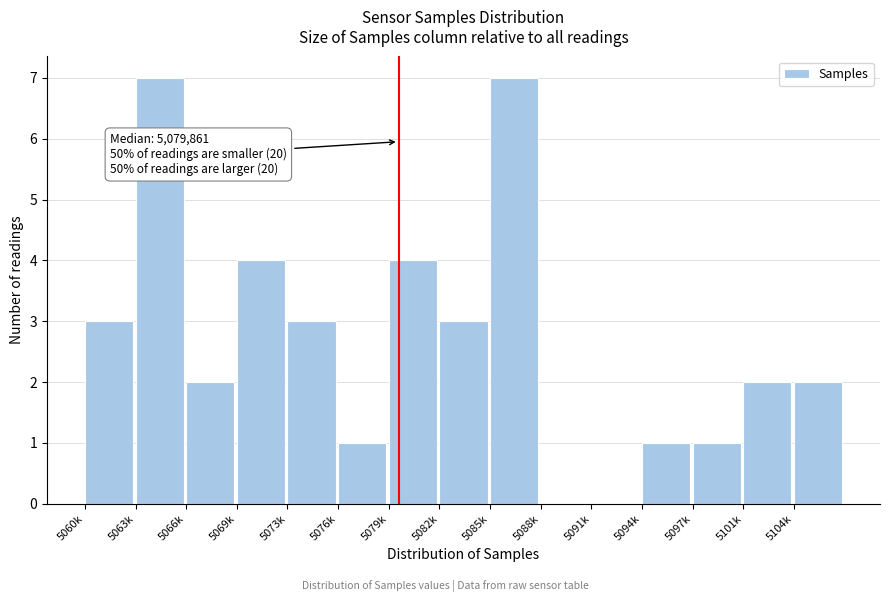

Reading right to left, transcribe all the data shown in this chart.

5104k=2	5101k=2	5097k=1	5094k=1	5091k=0	5088k=0	5085k=7	5082k=3	5079k=4	5076k=1	5073k=3	5069k=4	5066k=2	5063k=7	5060k=3